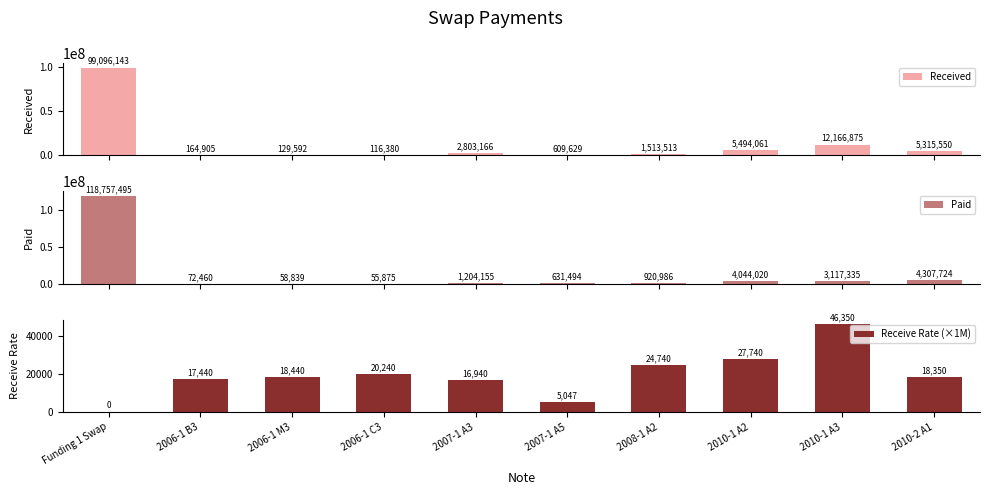

What is the highest value of the Received series?

99096142.8